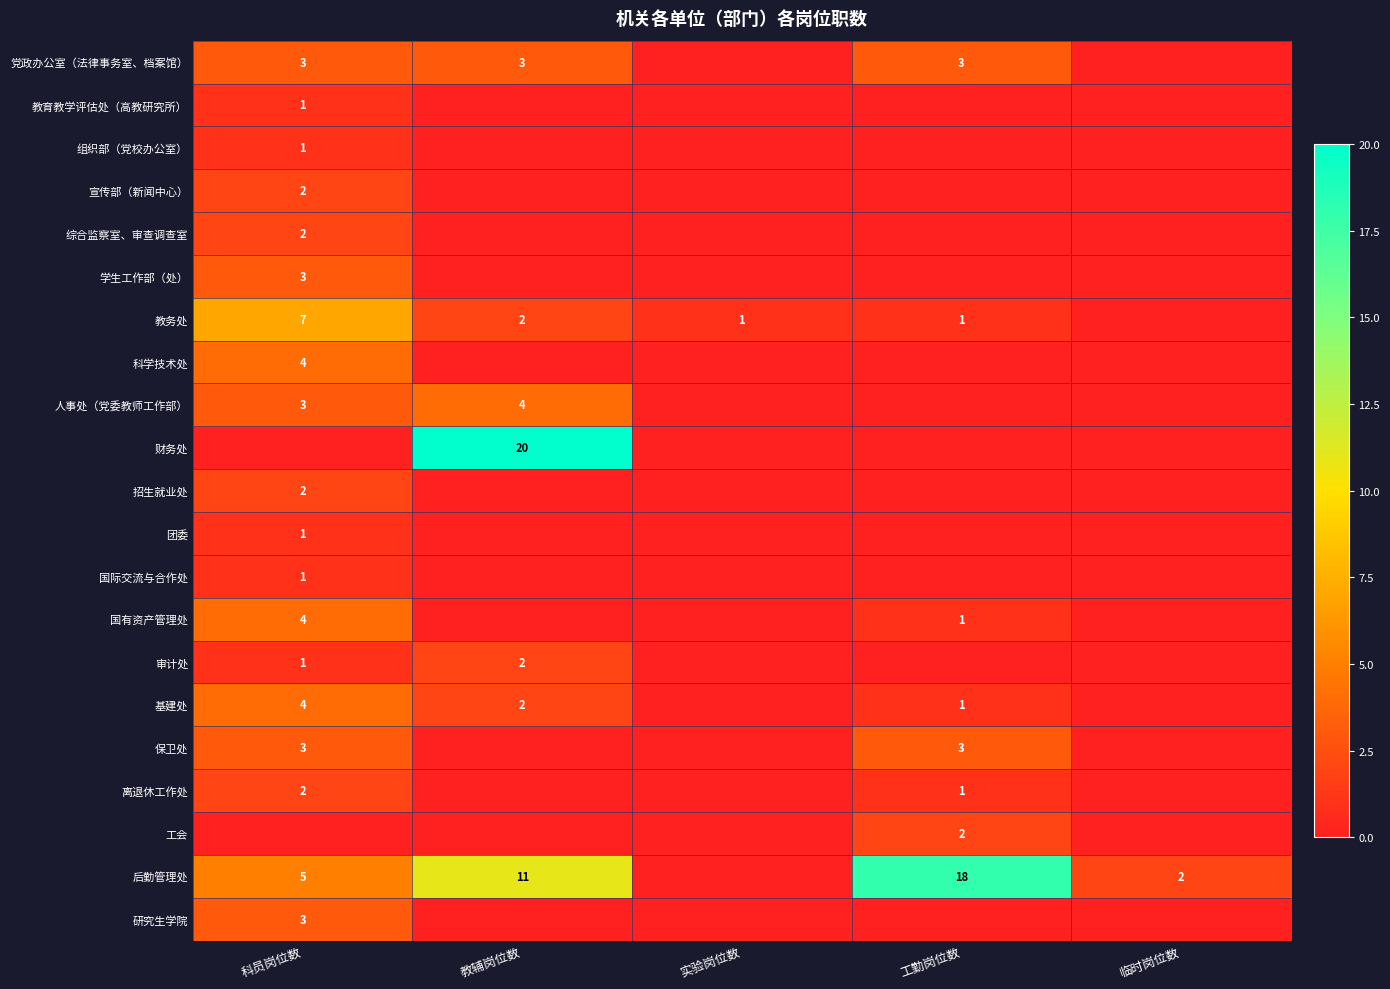

True or false: 教务处 has a value of 11 at 科员岗位数.

False